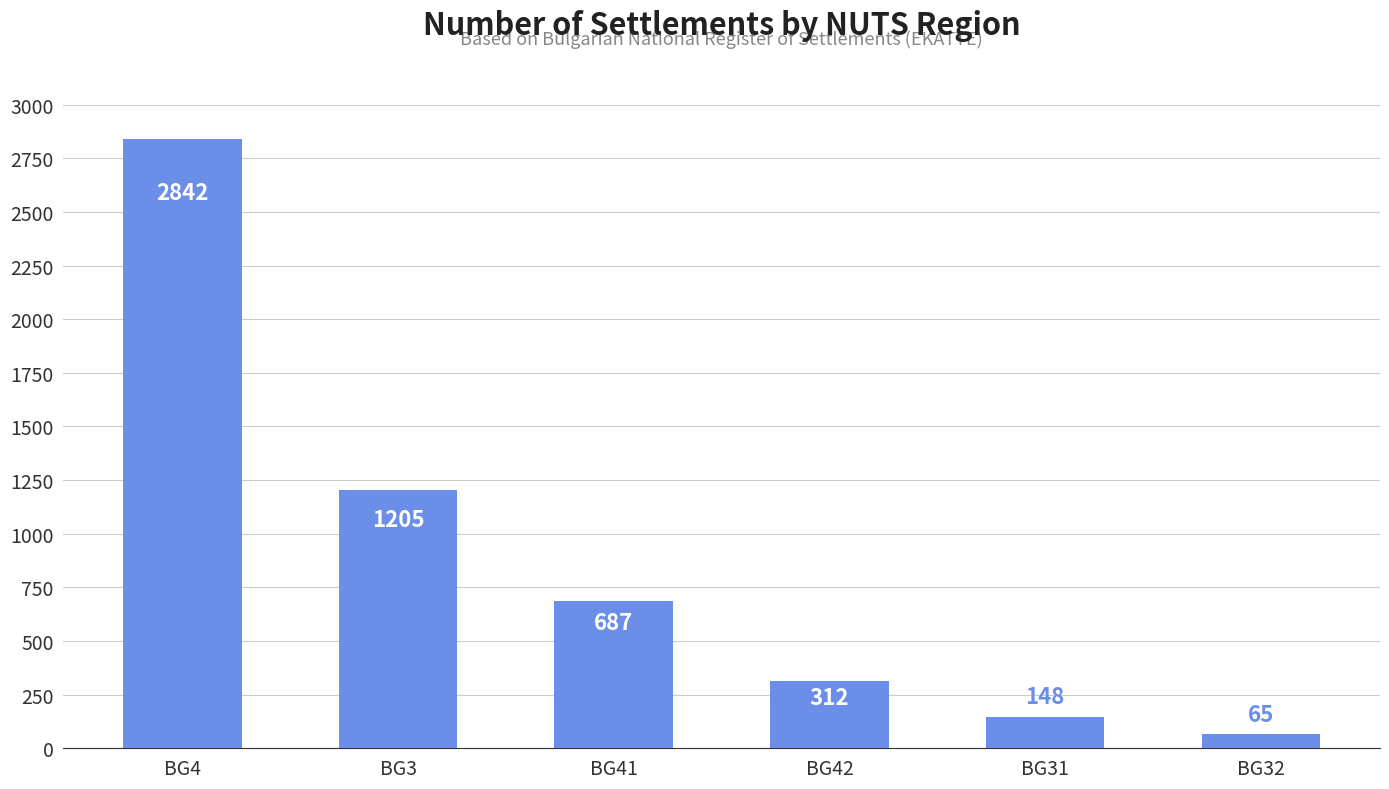

What is the ratio of the value at BG3 to the value at BG32?

18.5